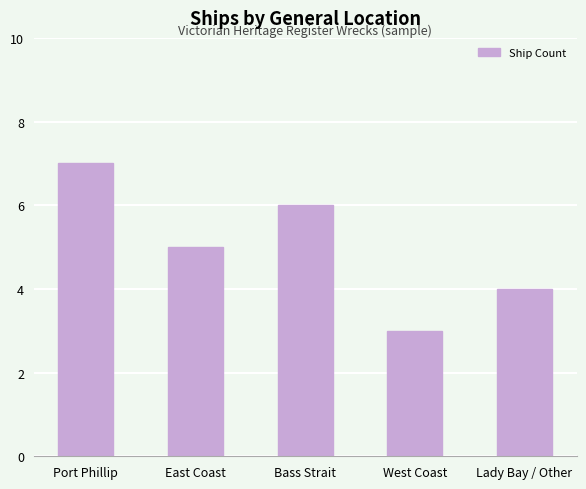

What is the change in value from East Coast to Bass Strait?

+1